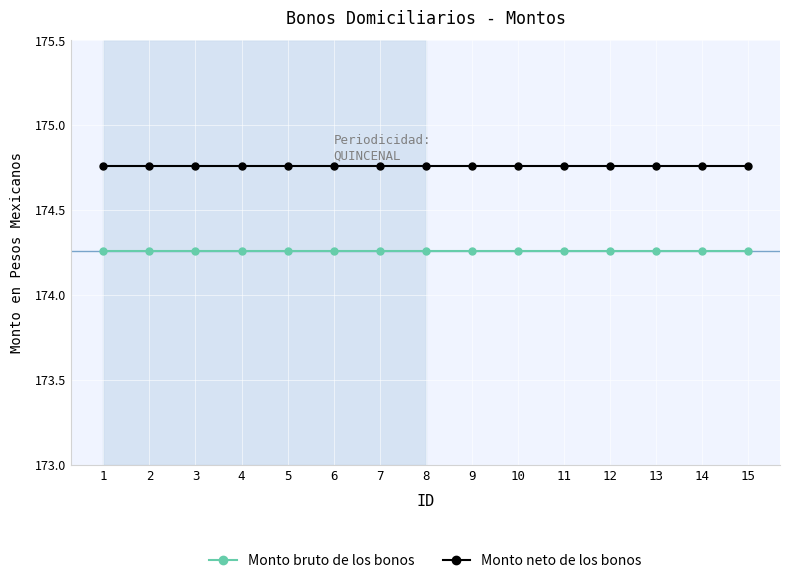

How many lines are shown in the chart?

2